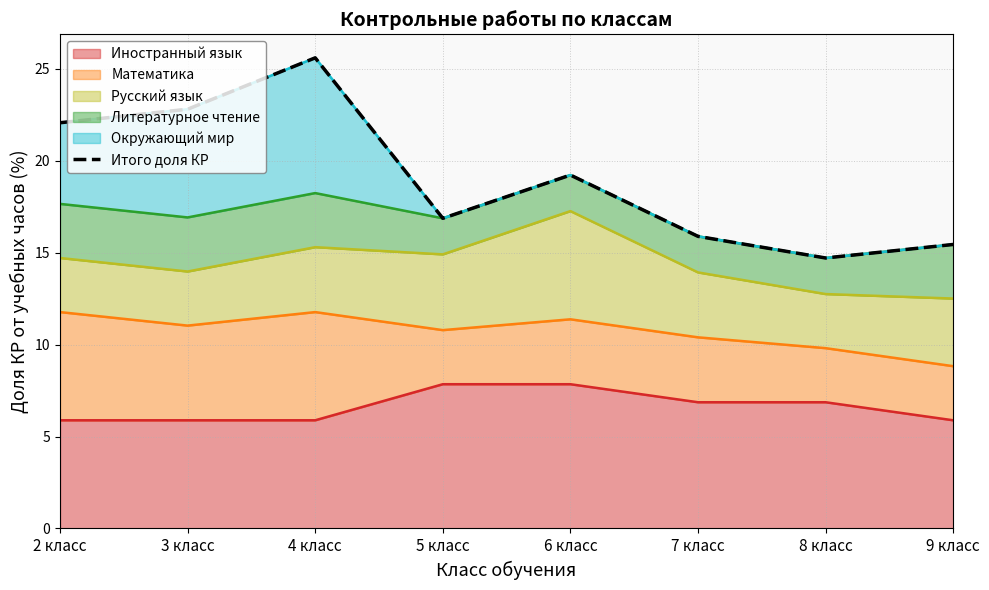

Is it true that Иностранный язык equals 5.9 at 9 класс?

True